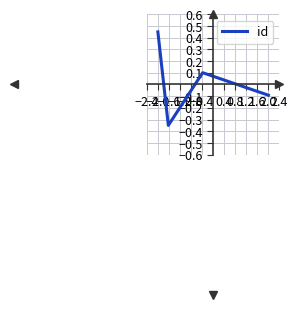

How many interior local valleys (lower than both neighbors) does the data have?

1